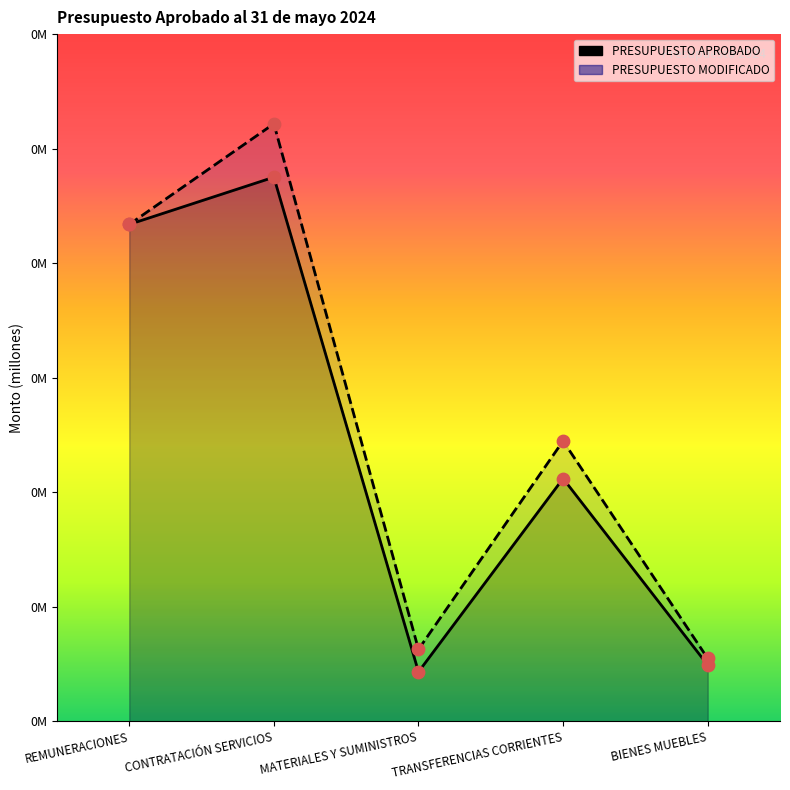

What are all the series names shown in the legend?

PRESUPUESTO APROBADO, PRESUPUESTO MODIFICADO